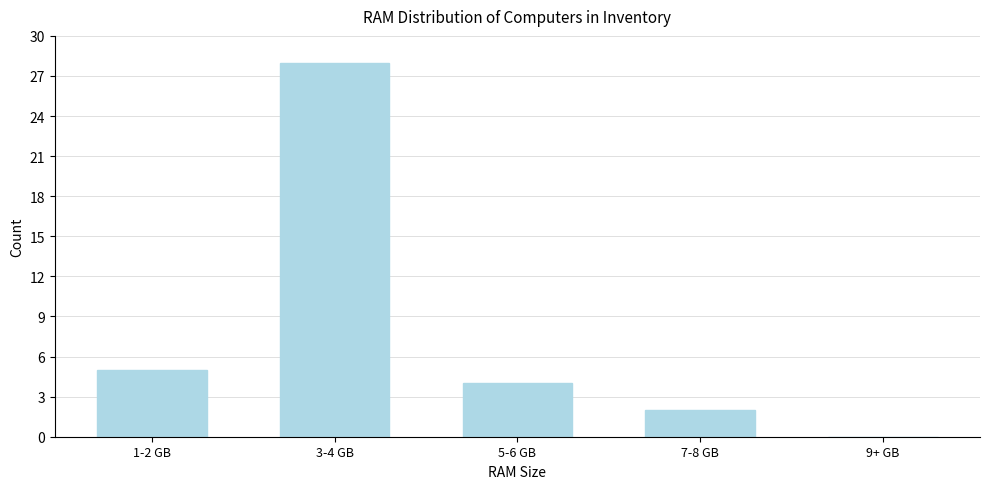

Reading left to right, what are all the values shown in this chart?

1-2 GB=5	3-4 GB=28	5-6 GB=4	7-8 GB=2	9+ GB=0